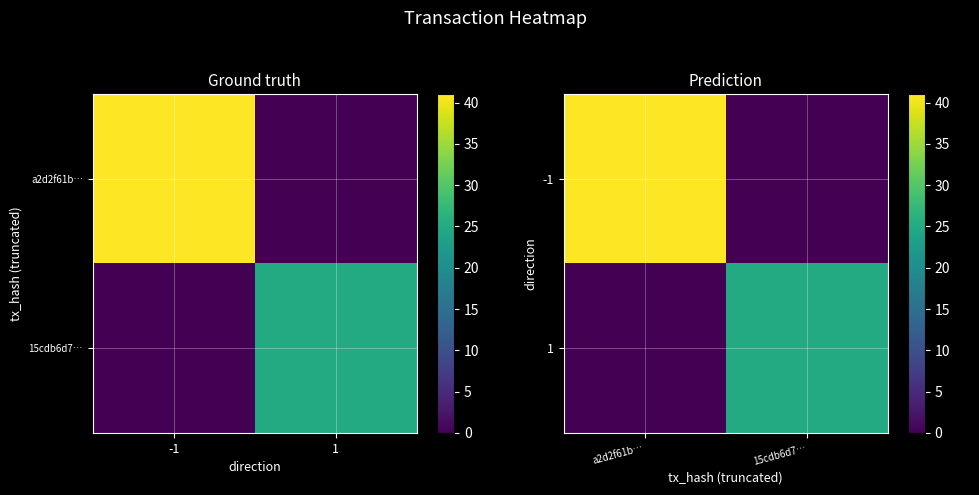

True or false: 1 has a value of 0 at a2d2f61b….

True